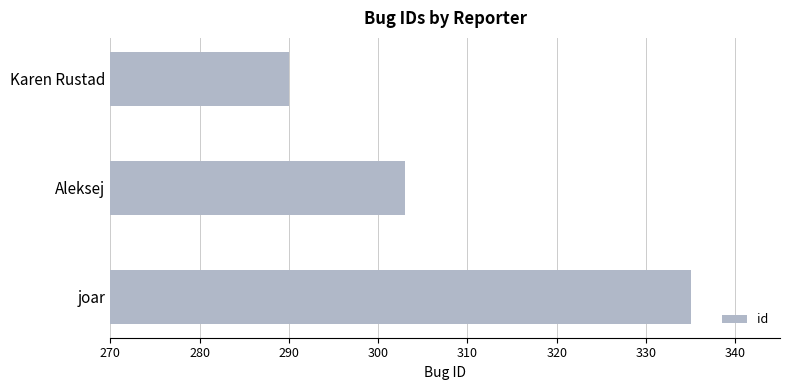

Which has a higher value, Karen Rustad or joar?

joar